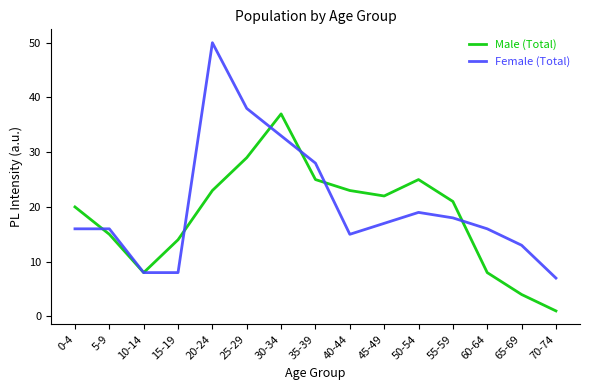

Between 40-44 and 70-74, which series saw the biggest shift?

Male (Total)